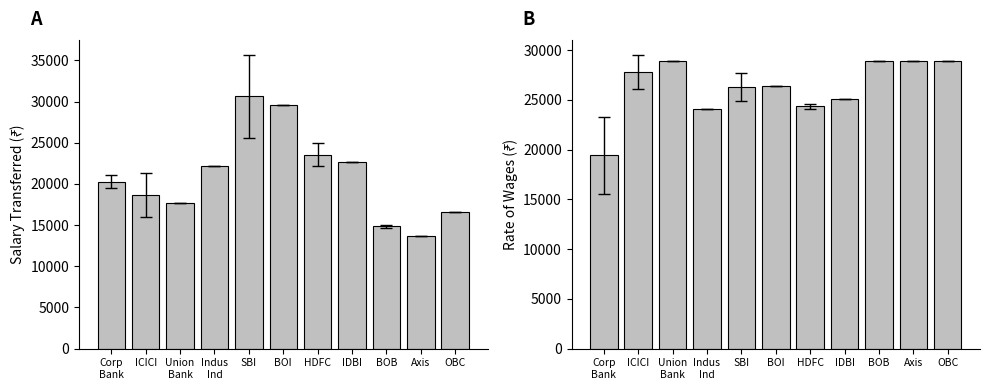

What is the difference between the highest and lowest values at ICICI?

9098.8